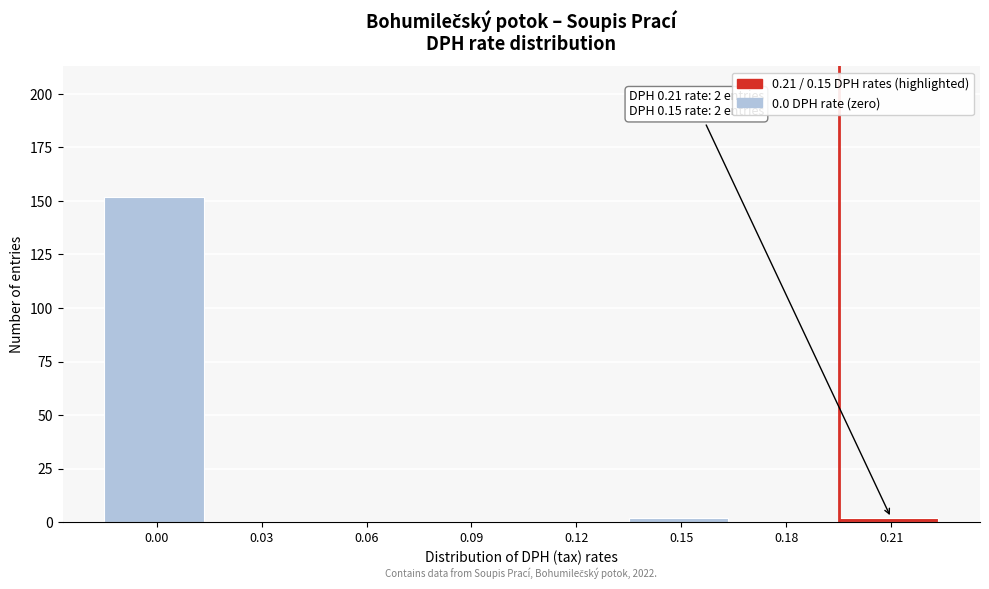

Reading left to right, extract all data points from this chart.

0.00=152	0.03=0	0.06=0	0.09=0	0.12=0	0.15=2	0.18=0	0.21=2